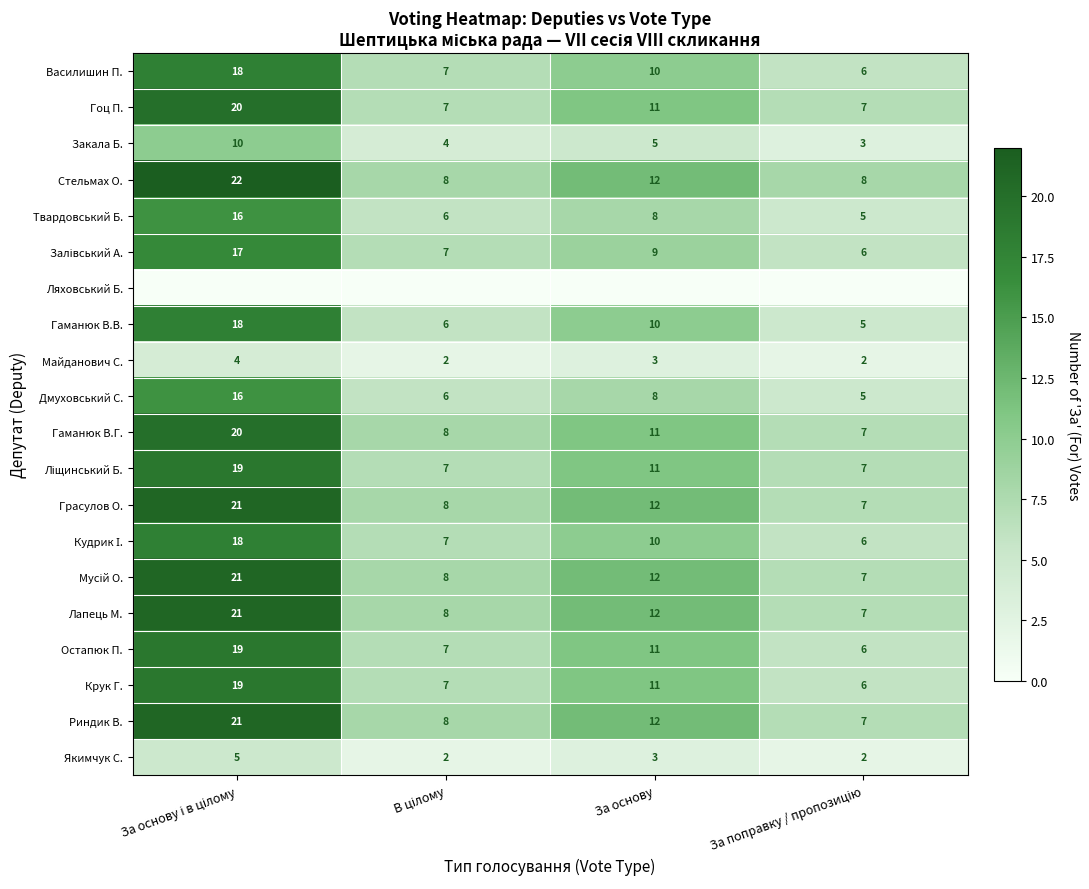

The Гоц П. series shows 19 at За основу. True or false?

False